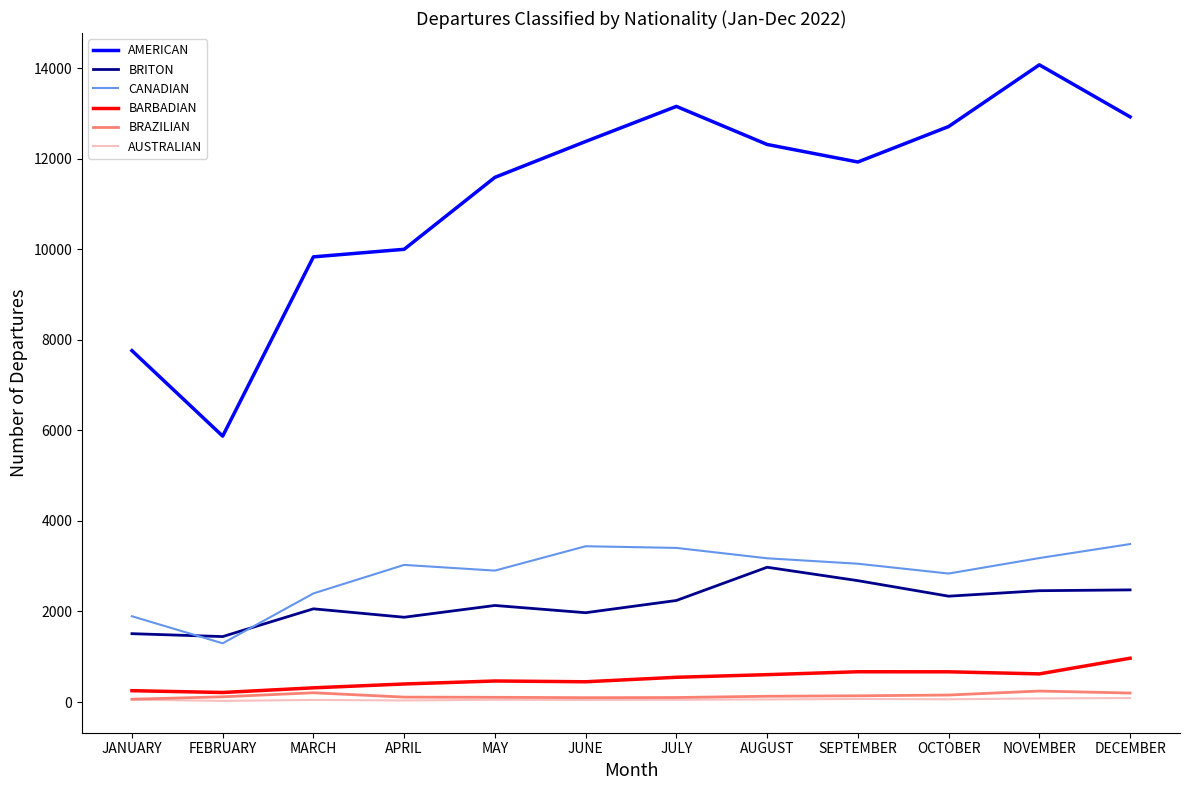

True or false: AMERICAN and BRITON cross at least once.

False